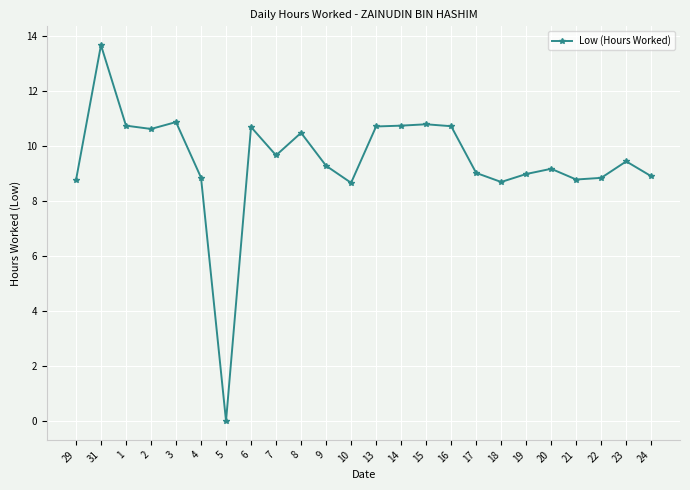

What is the value of the 6th point from the left?

8.9